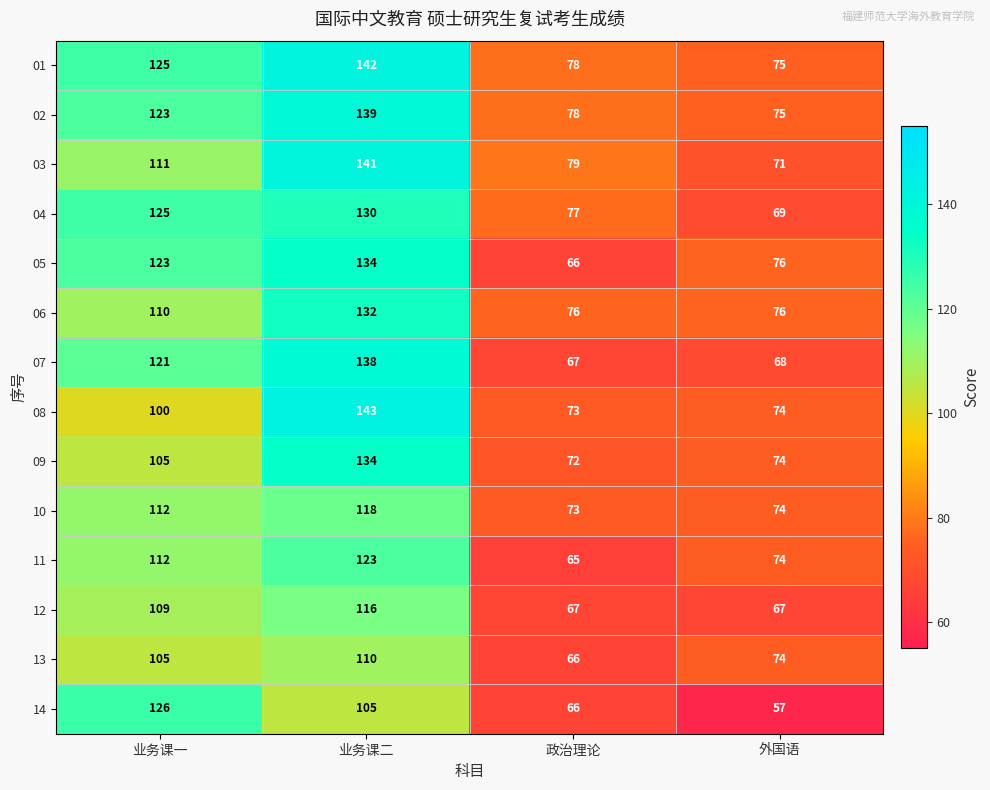

At which category is the sum across all series the highest?

业务课二